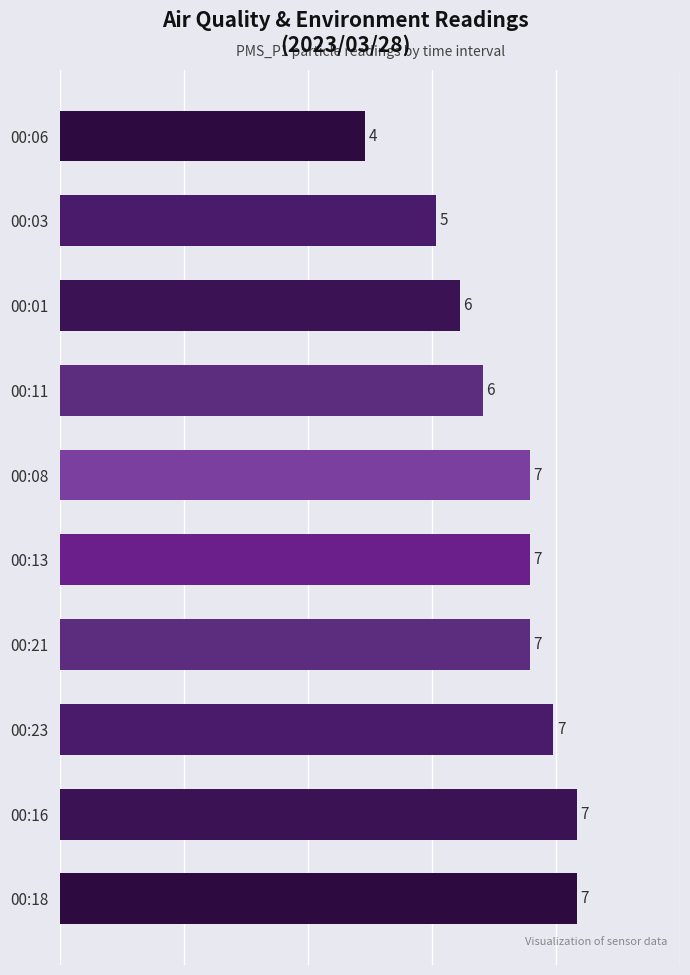

True or false: the data shows 7.5 at 00:01.

False